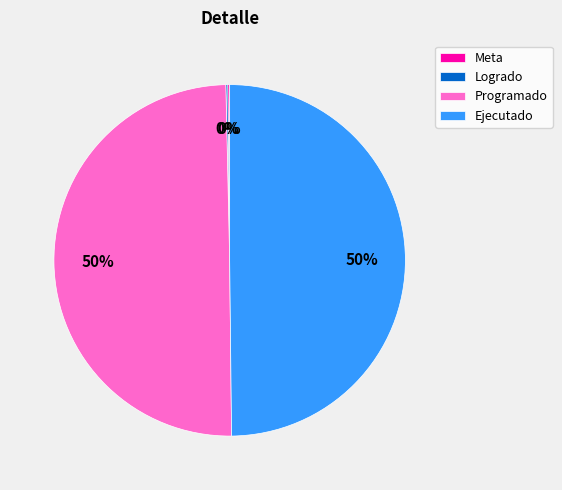

The Ejecutado slice represents 57% of the pie. True or false?

False